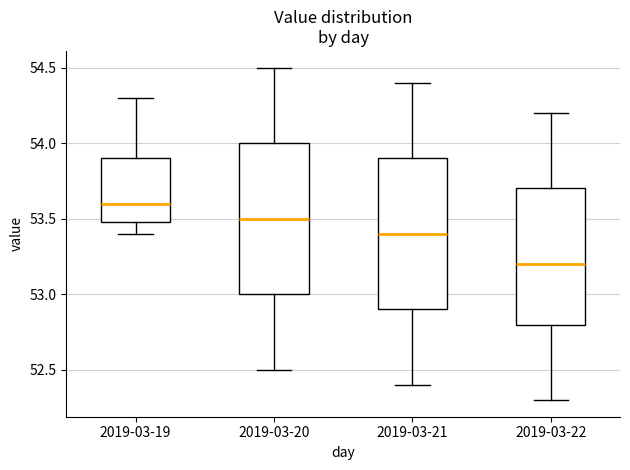

Where does the lower whisker of the box for 2019-03-19 end on the y-axis? The values are not printed on the chart, so give them approximately, as read against the axis.

53.4